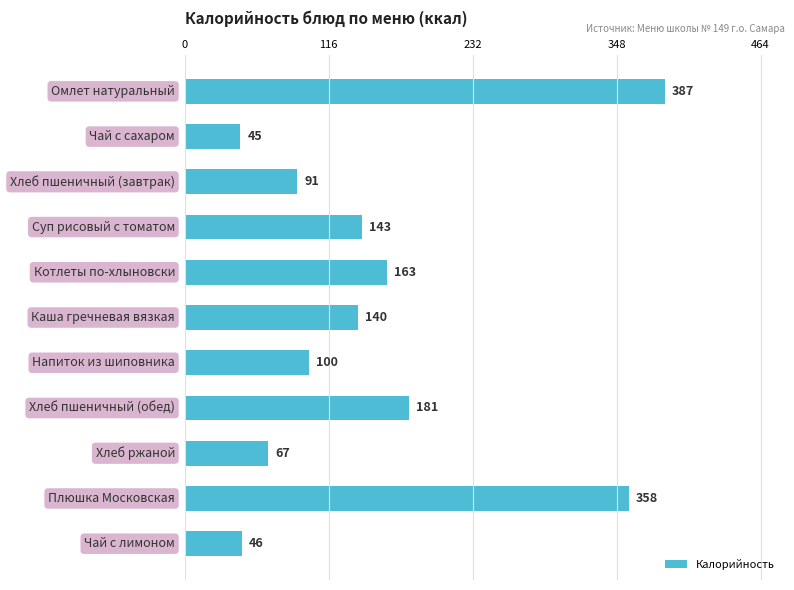

What is the minimum value shown in the chart?

45